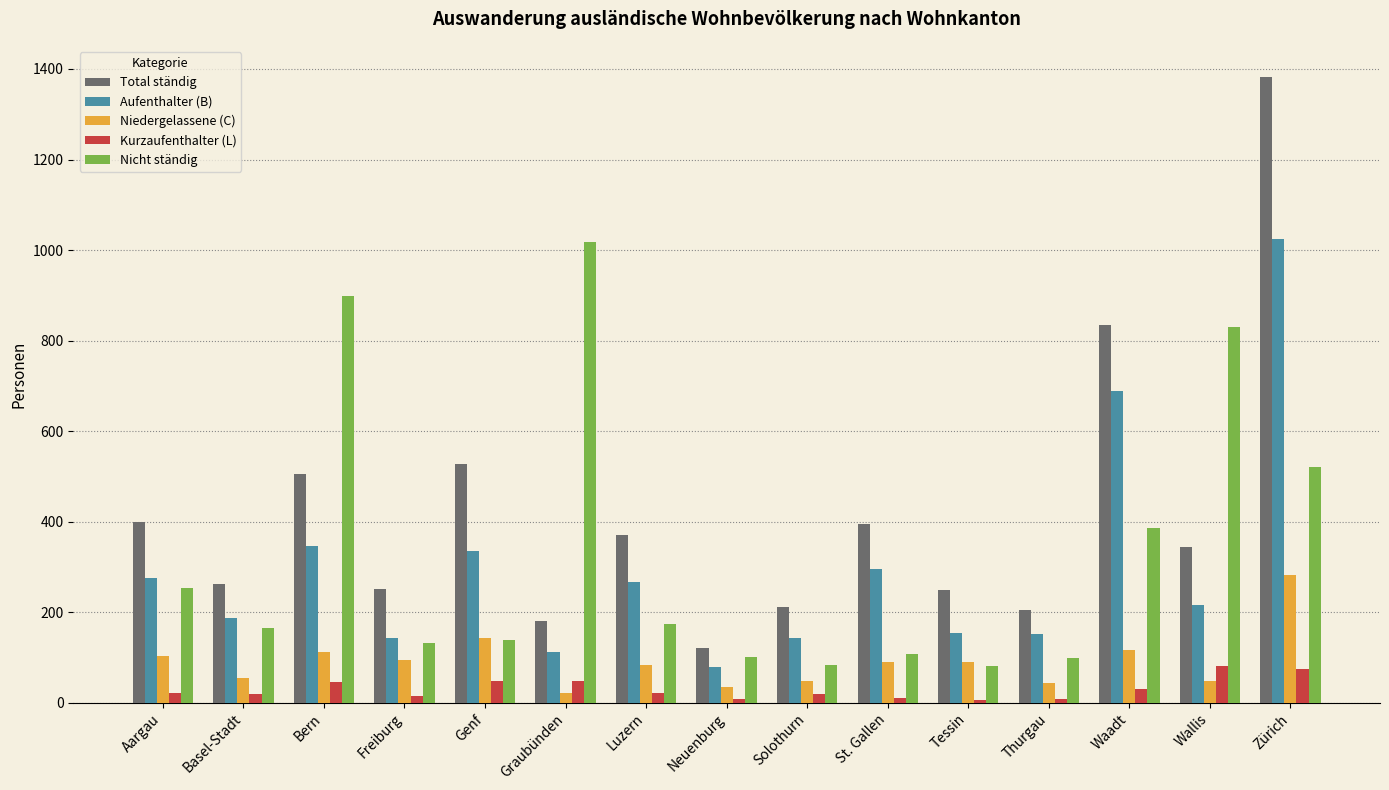

Which series has the widest spread of values?

Total ständig